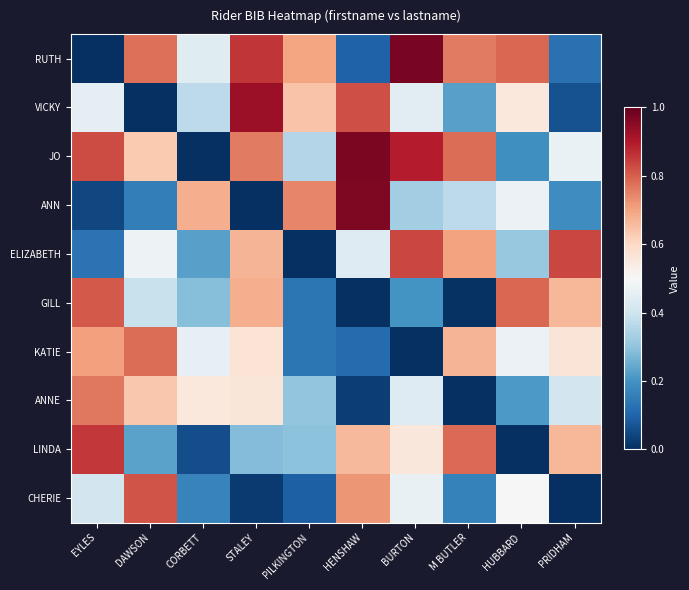

Which series has the largest total across all categories?

JO